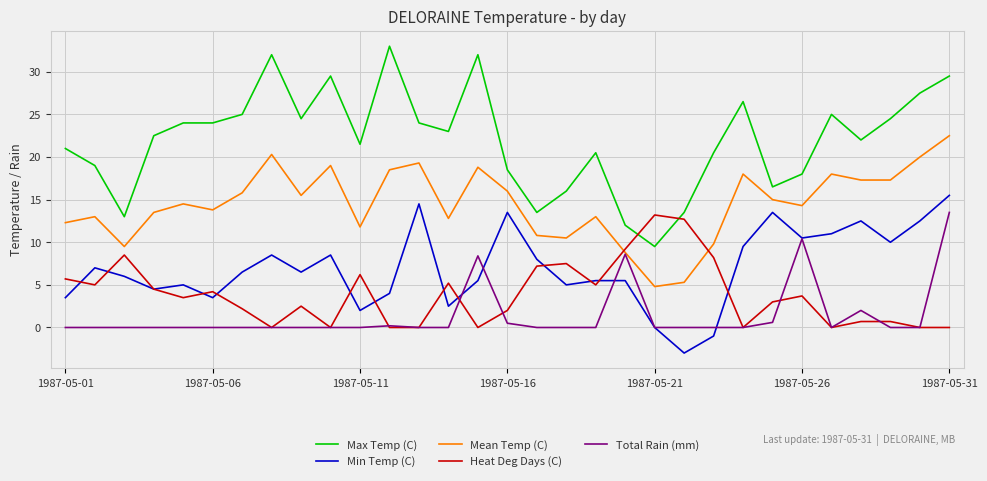

Which series has the widest spread of values?

Max Temp (C)